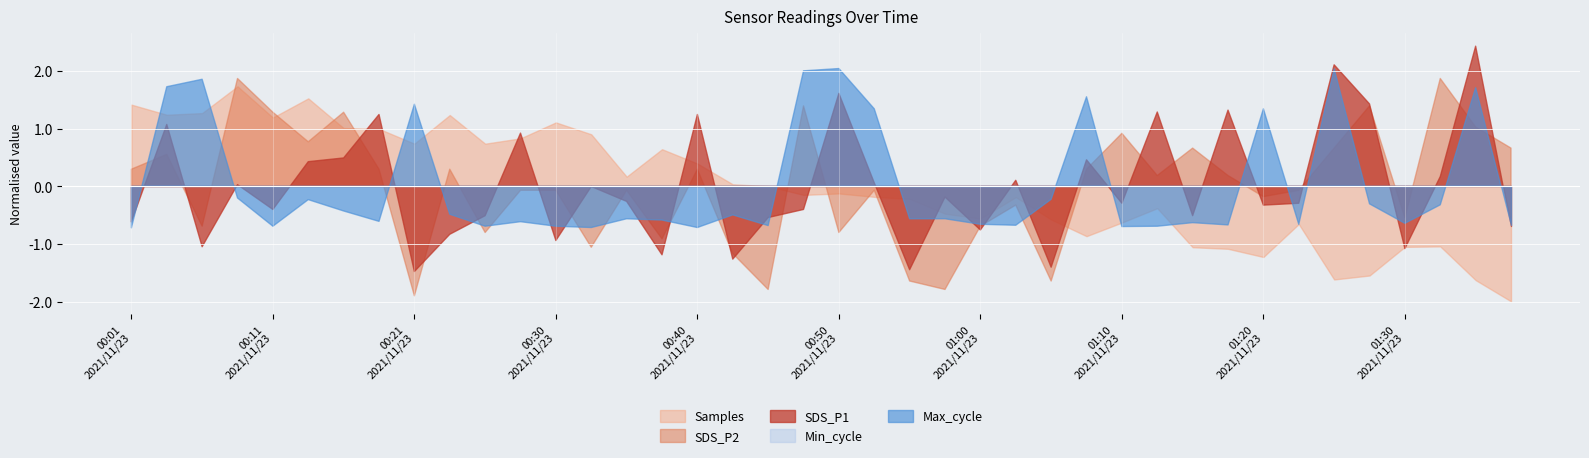

Between 2021/11/23 00:21:01 and 2021/11/23 01:37:41, which series saw the biggest shift?

Samples